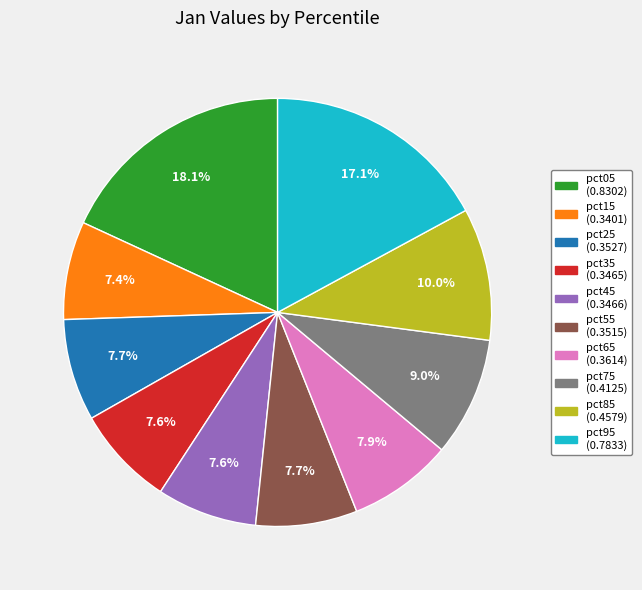

How many slices are in this pie chart?

10